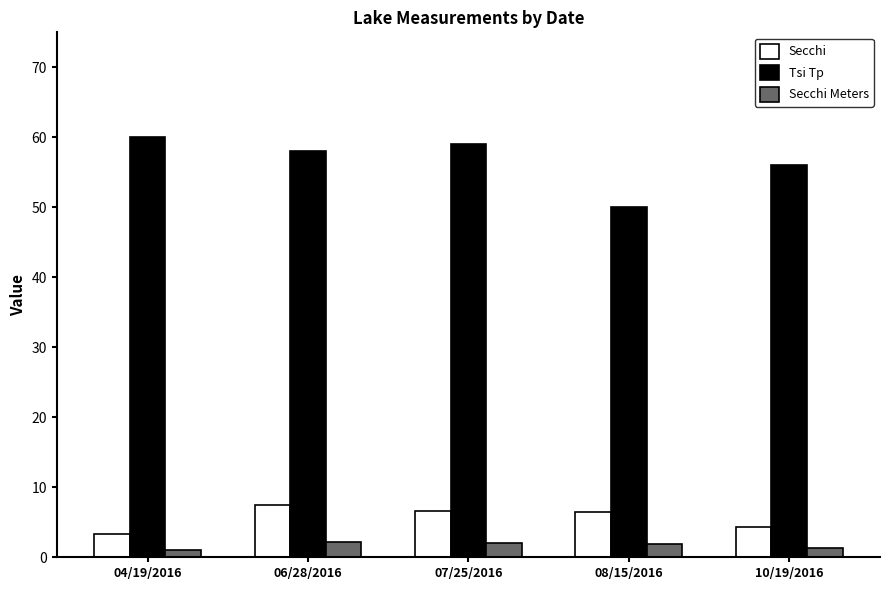

What is the sum of all Secchi values?

28.0